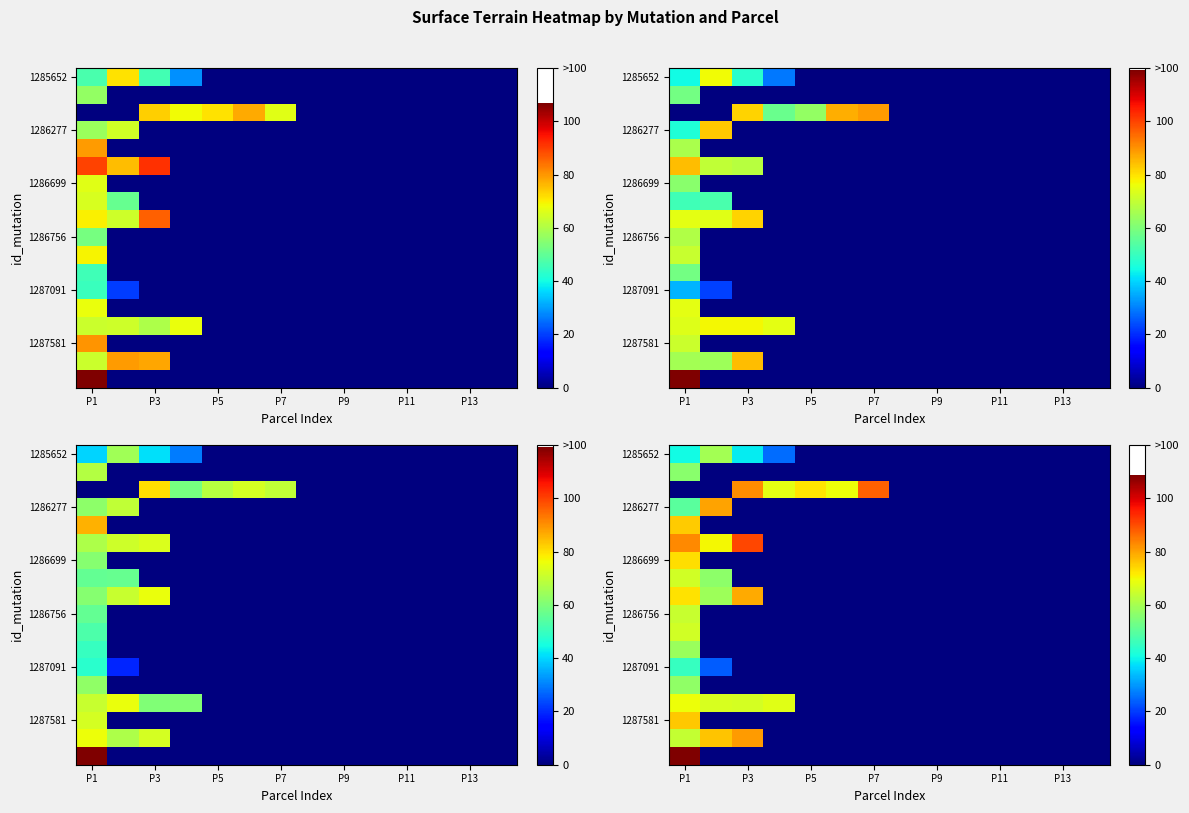

Between P3 and 9, which is larger?

P3